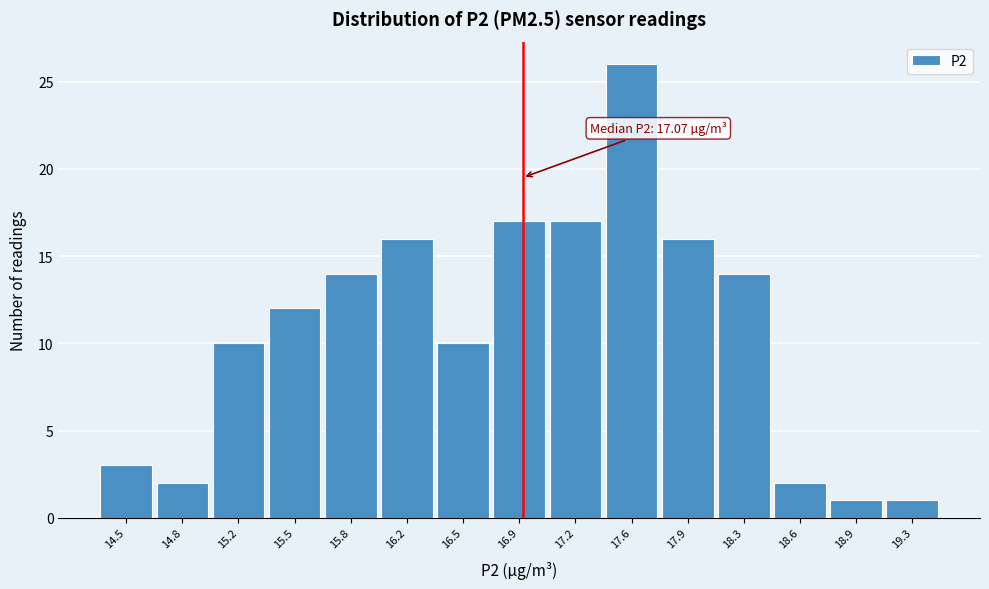

Reading right to left, what are all the values shown in this chart?

1	1	2	14	16	26	17	17	10	16	14	12	10	2	3